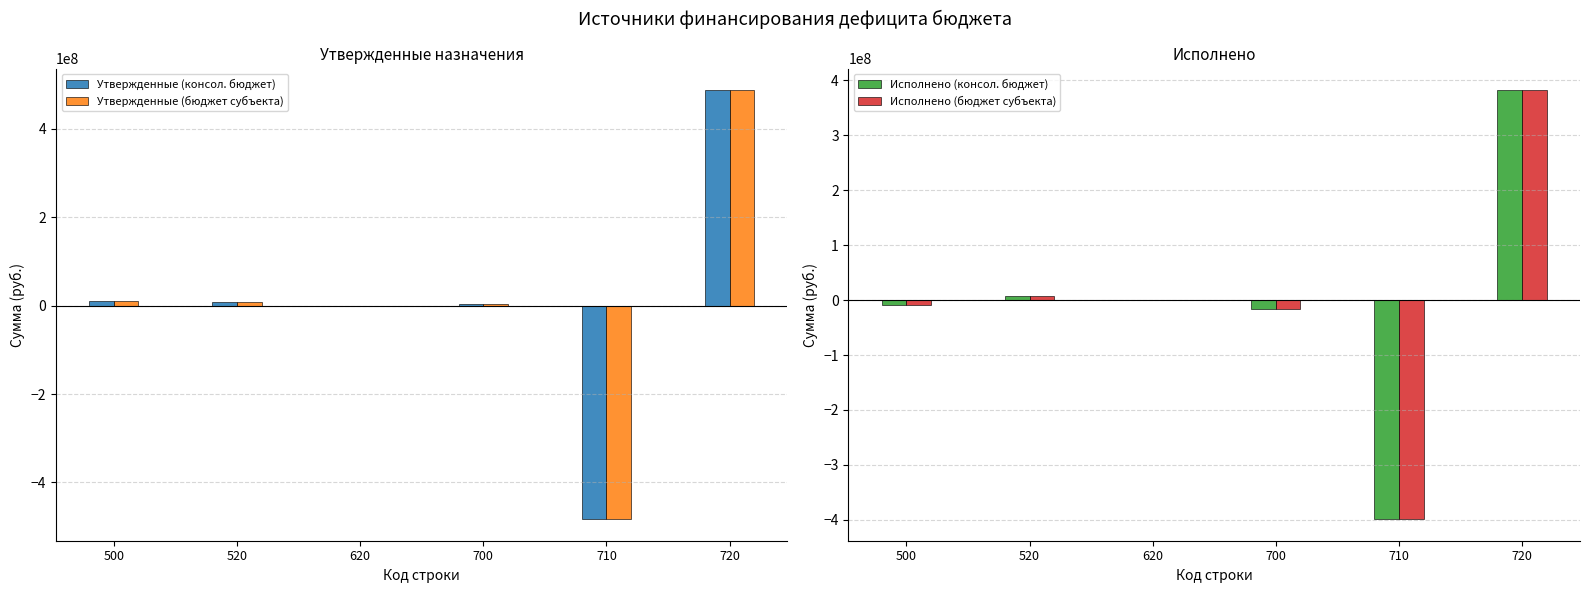

Count the number of categories in the chart.

6